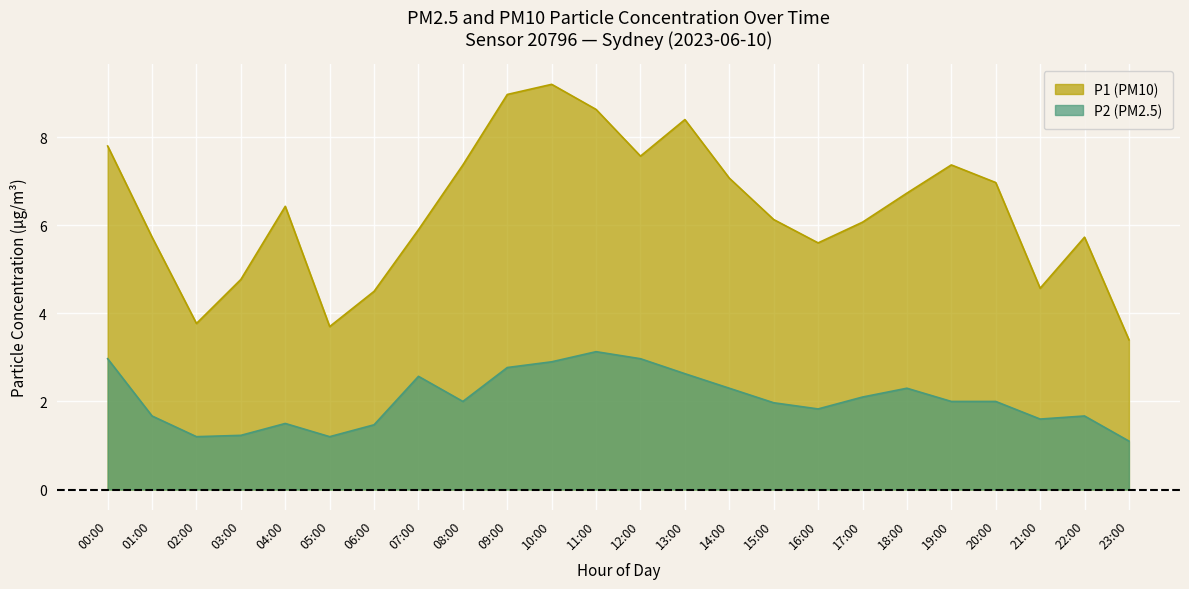

Which series changed the most between 10:00 and 15:00?

P1 (PM10)